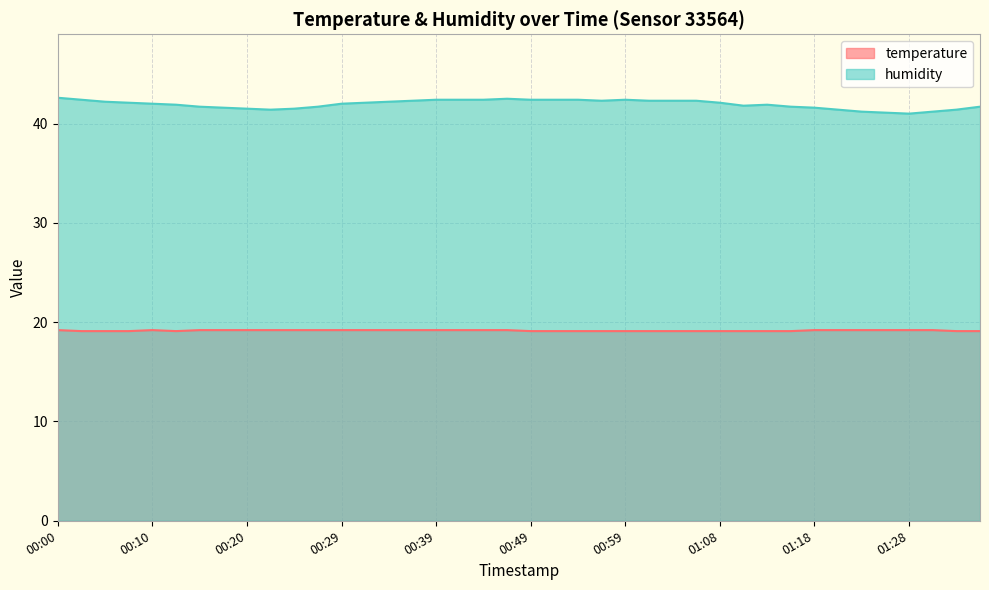

What is the difference between the humidity values at 00:12 and 01:03?

0.4